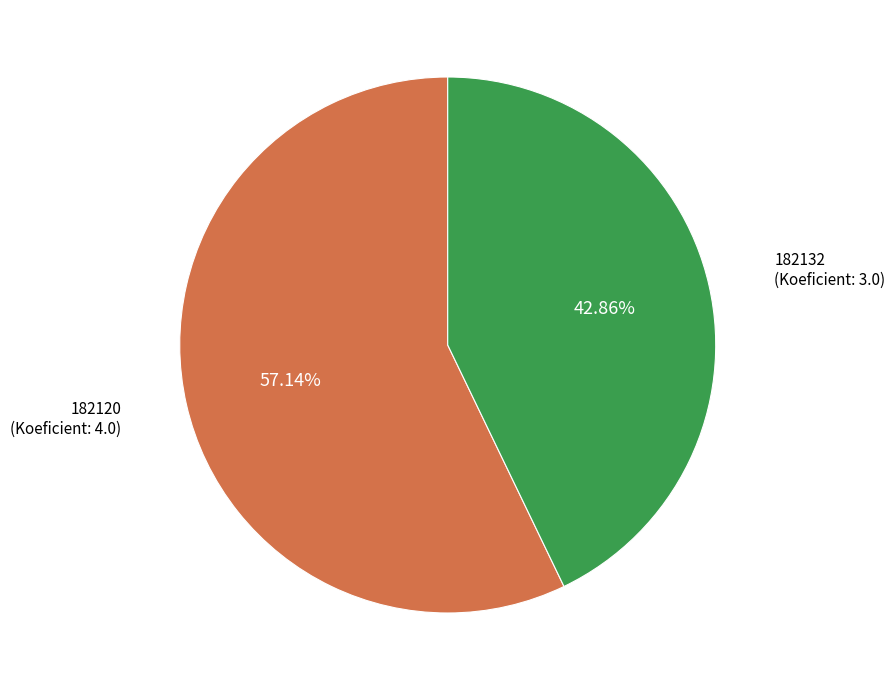

Is there any slice that represents more than half of the pie?

Yes